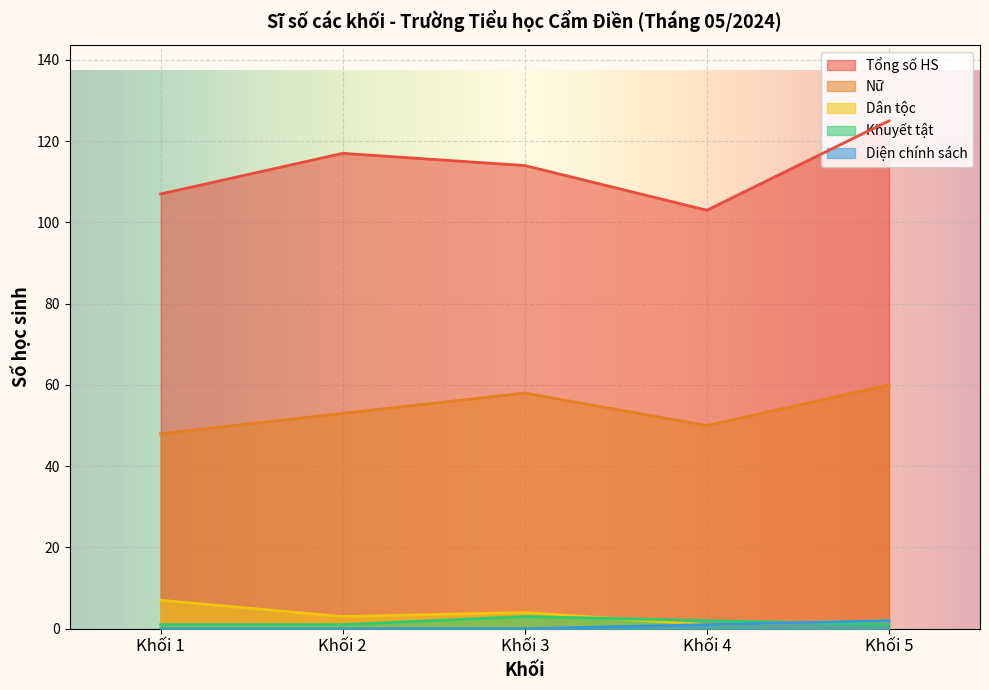

What is the total value across all series at Khối 5?

190